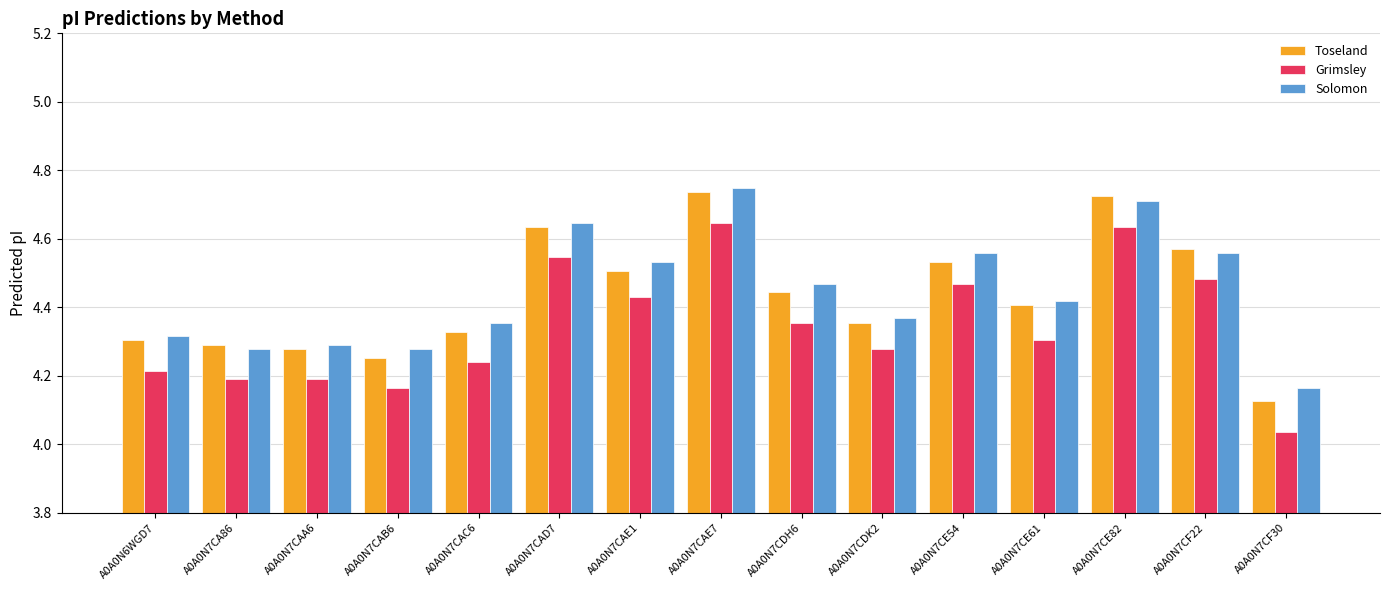

What is the sum of all Toseland values?

66.5